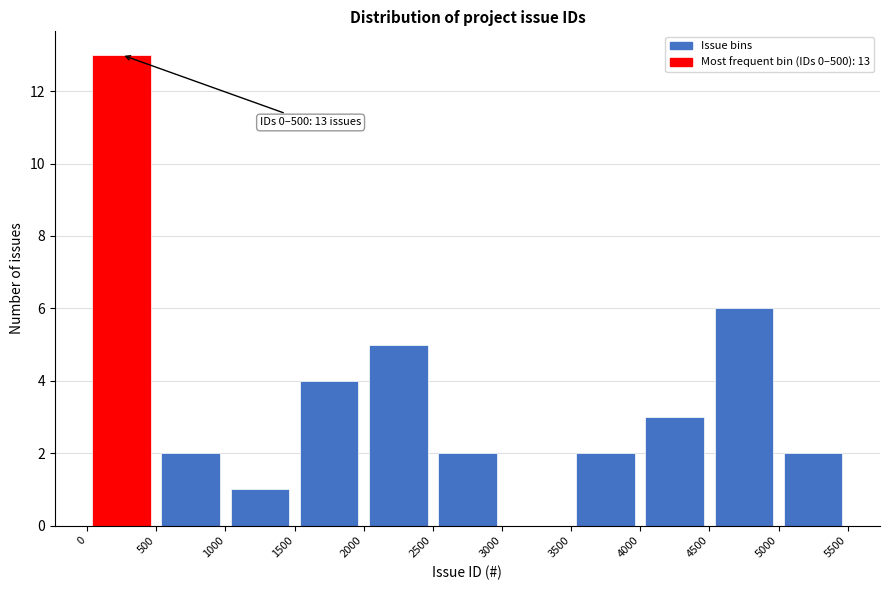

Which range on the x-axis has the tallest bar?

0 to 500